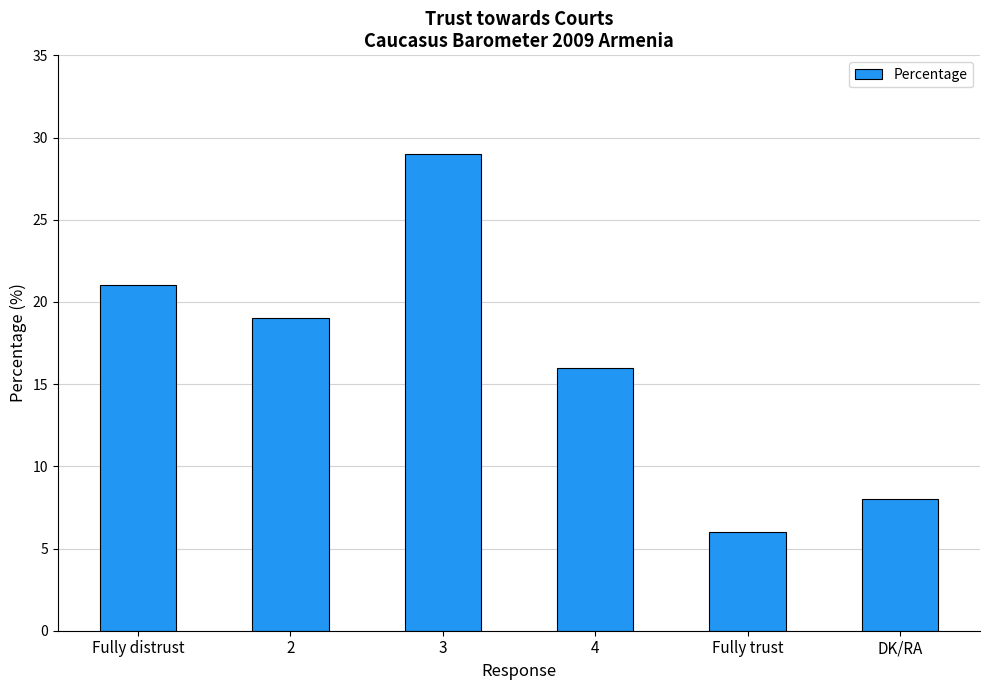

True or false: the data shows 7 at 2.

False